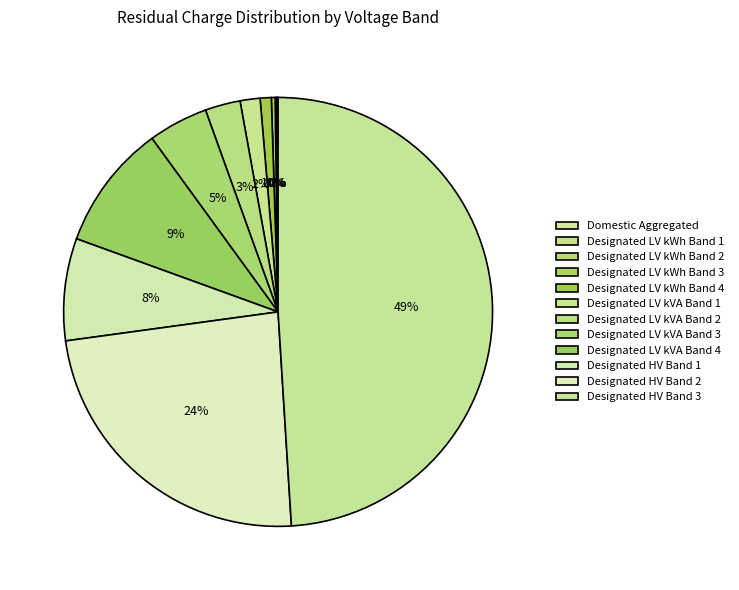

To the nearest percent, what percentage of the pie is Designated HV Band 3?

49%